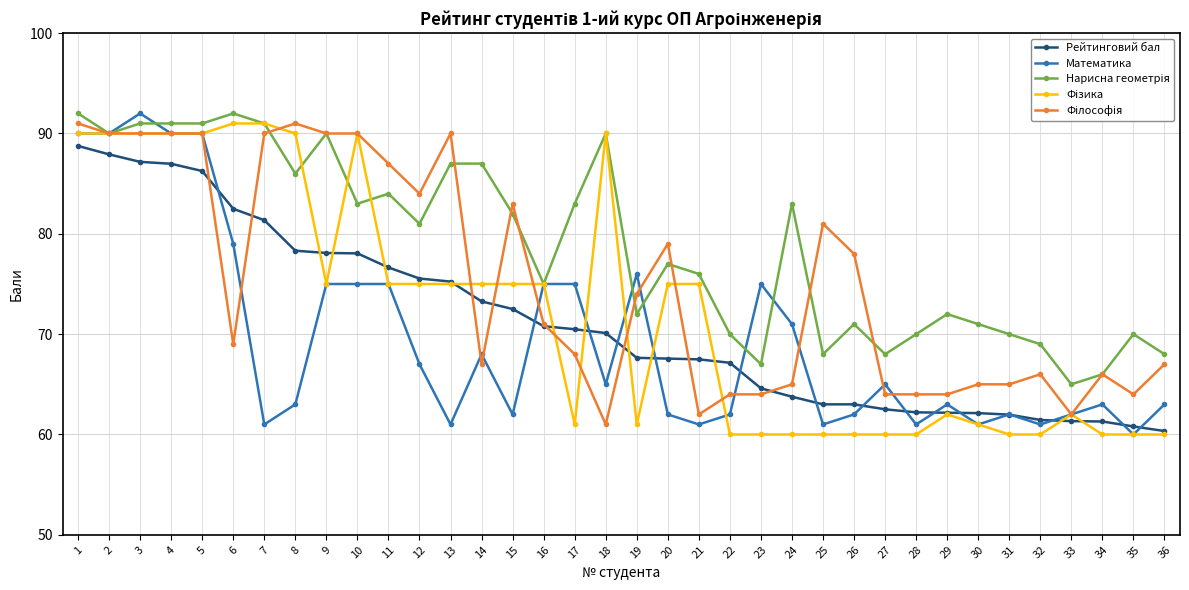

The Математика series shows 62.0 at 31. True or false?

True